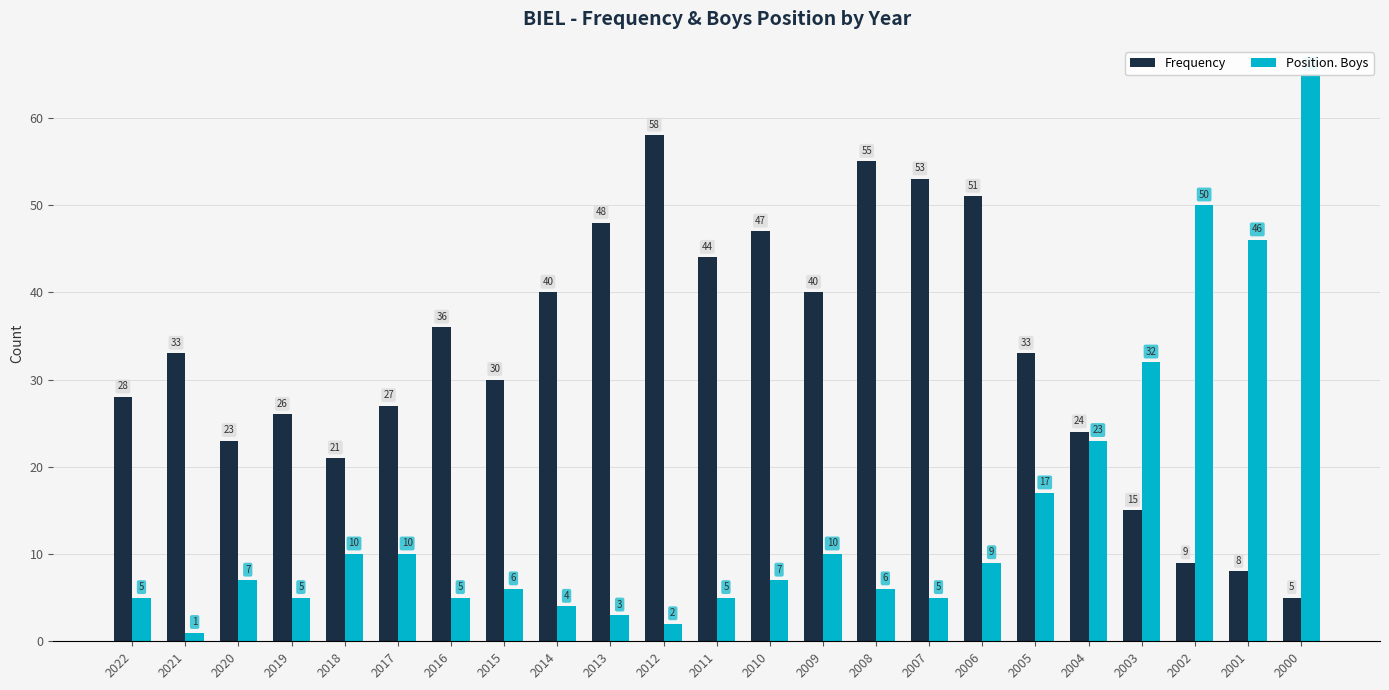

Which series has the widest spread of values?

Position. Boys